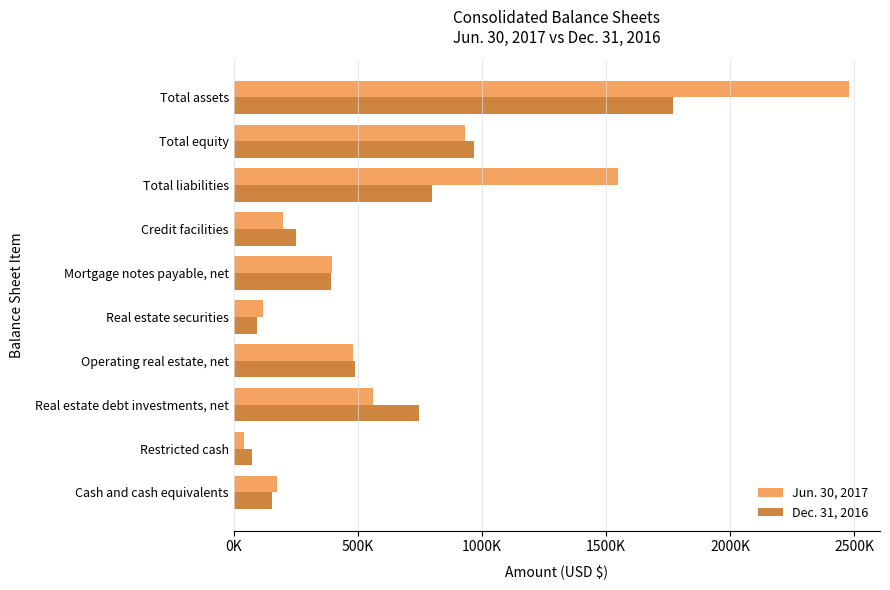

What is the value of the Dec. 31, 2016 bar at the 10th from the left?

1768480